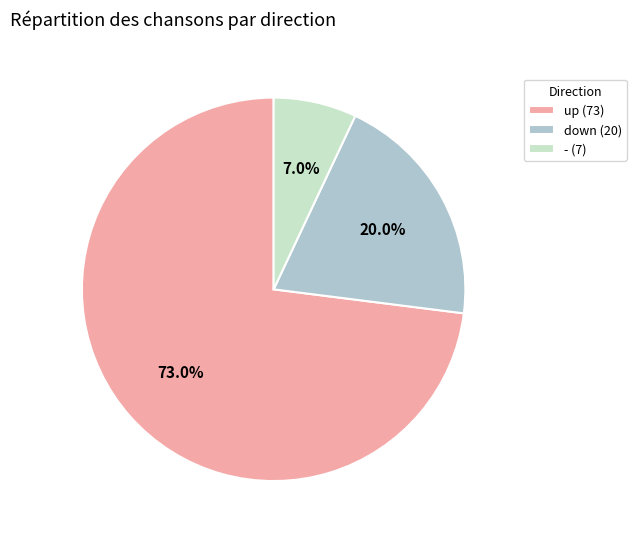

Approximately how many times larger is the value at down compared to -?

2.9